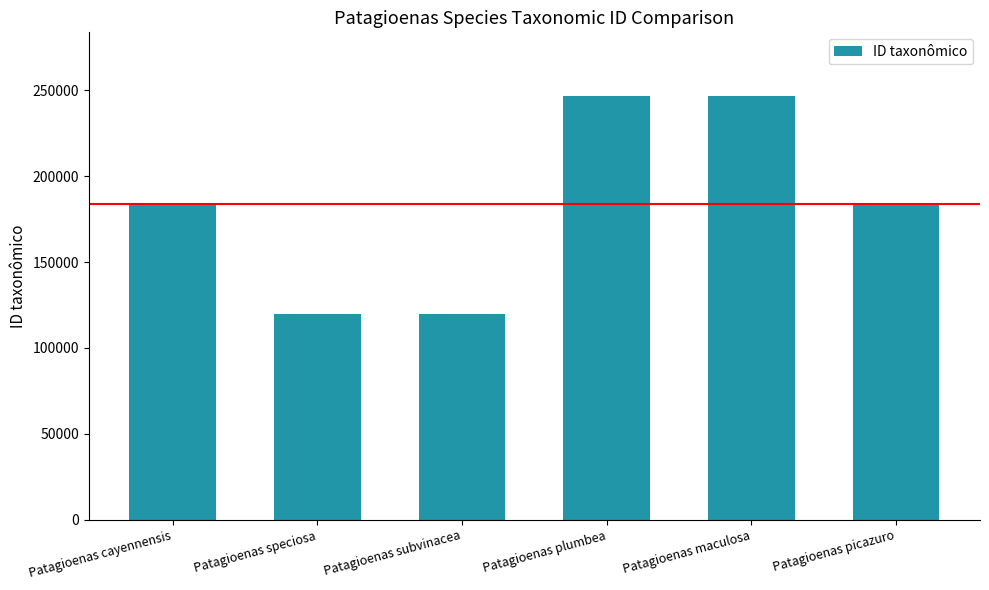

Are the bars horizontal?

No